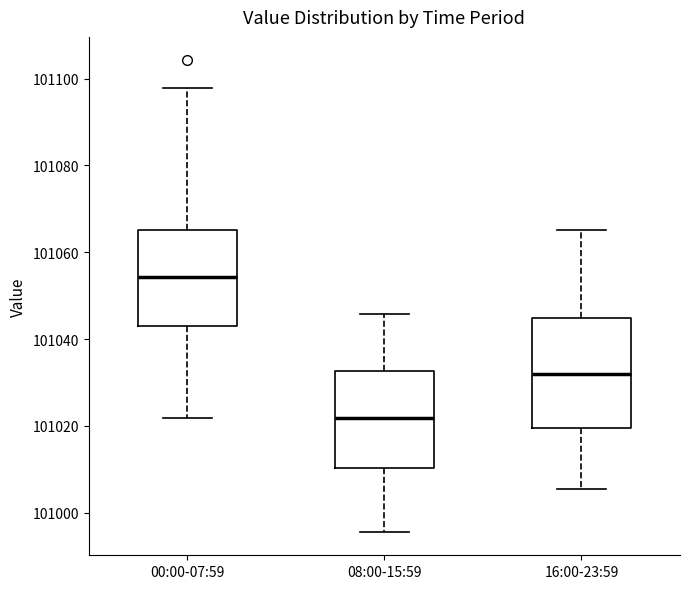

Where does the lower whisker of the box for 00:00-07:59 end on the y-axis? The values are not printed on the chart, so give them approximately, as read against the axis.

101022